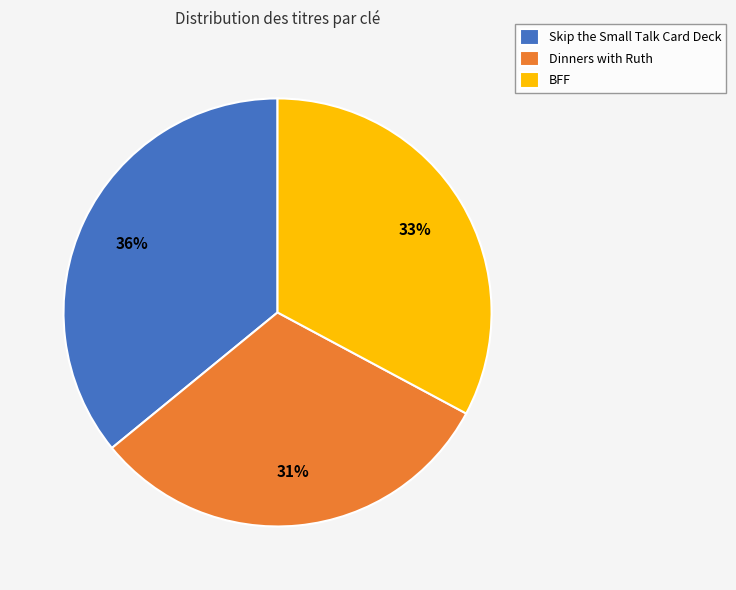

Is it true that BFF is 33% of the pie?

True